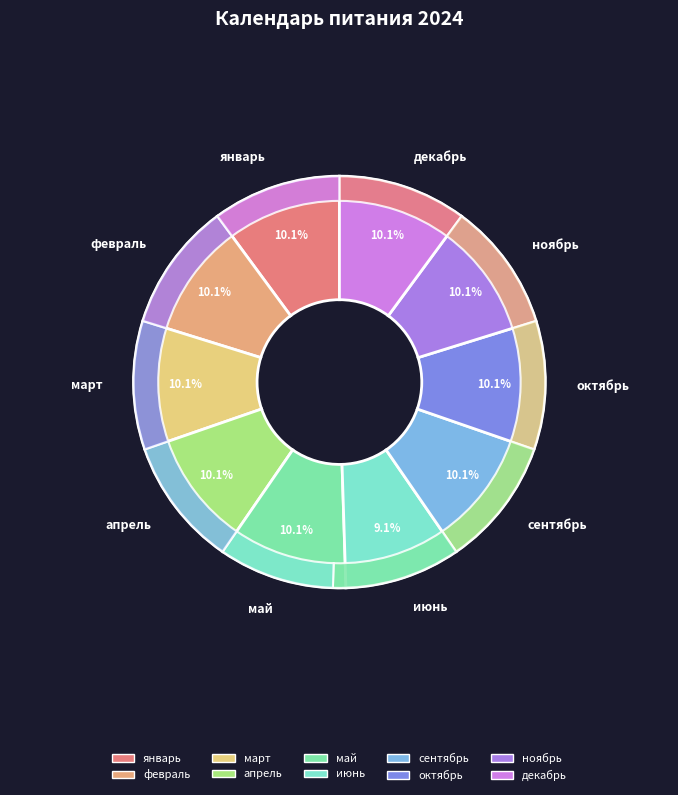

Which slice is the largest?

январь